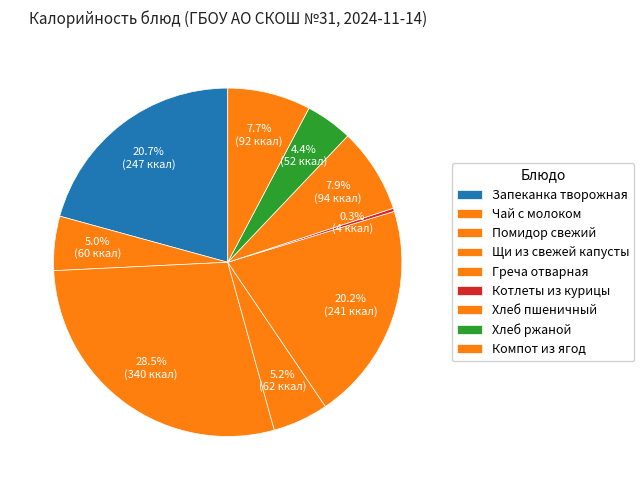

Rank the categories by value from lowest to highest.

Котлеты из курицы, Хлеб ржаной, Чай с молоком, Щи из свежей капусты, Компот из ягод, Хлеб пшеничный, Греча отварная, Запеканка творожная, Помидор свежий